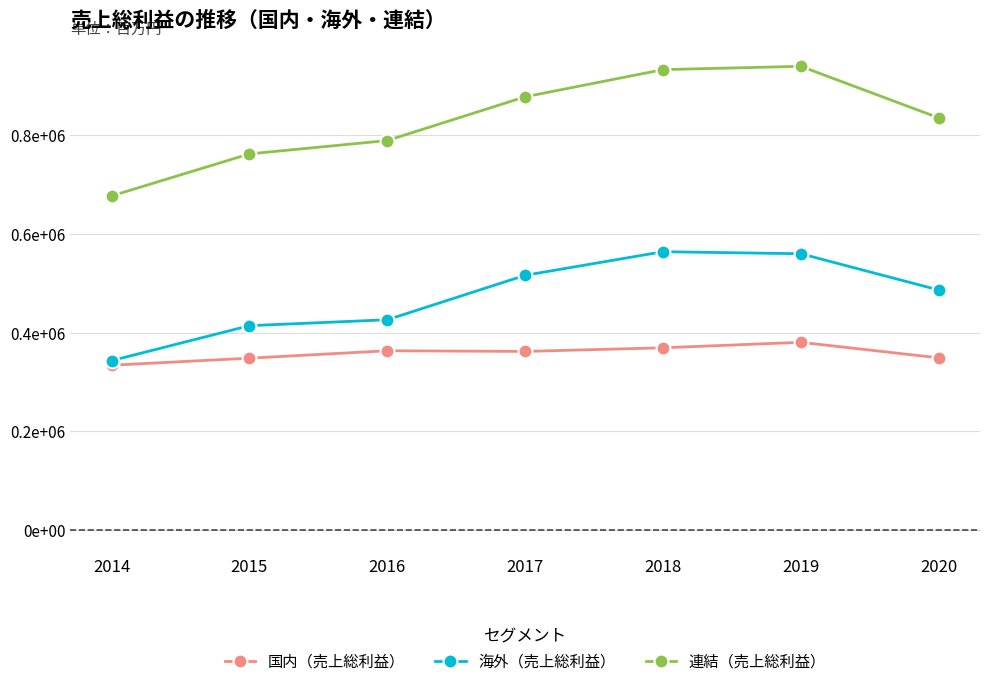

Is this an area chart (filled region under the line)?

No